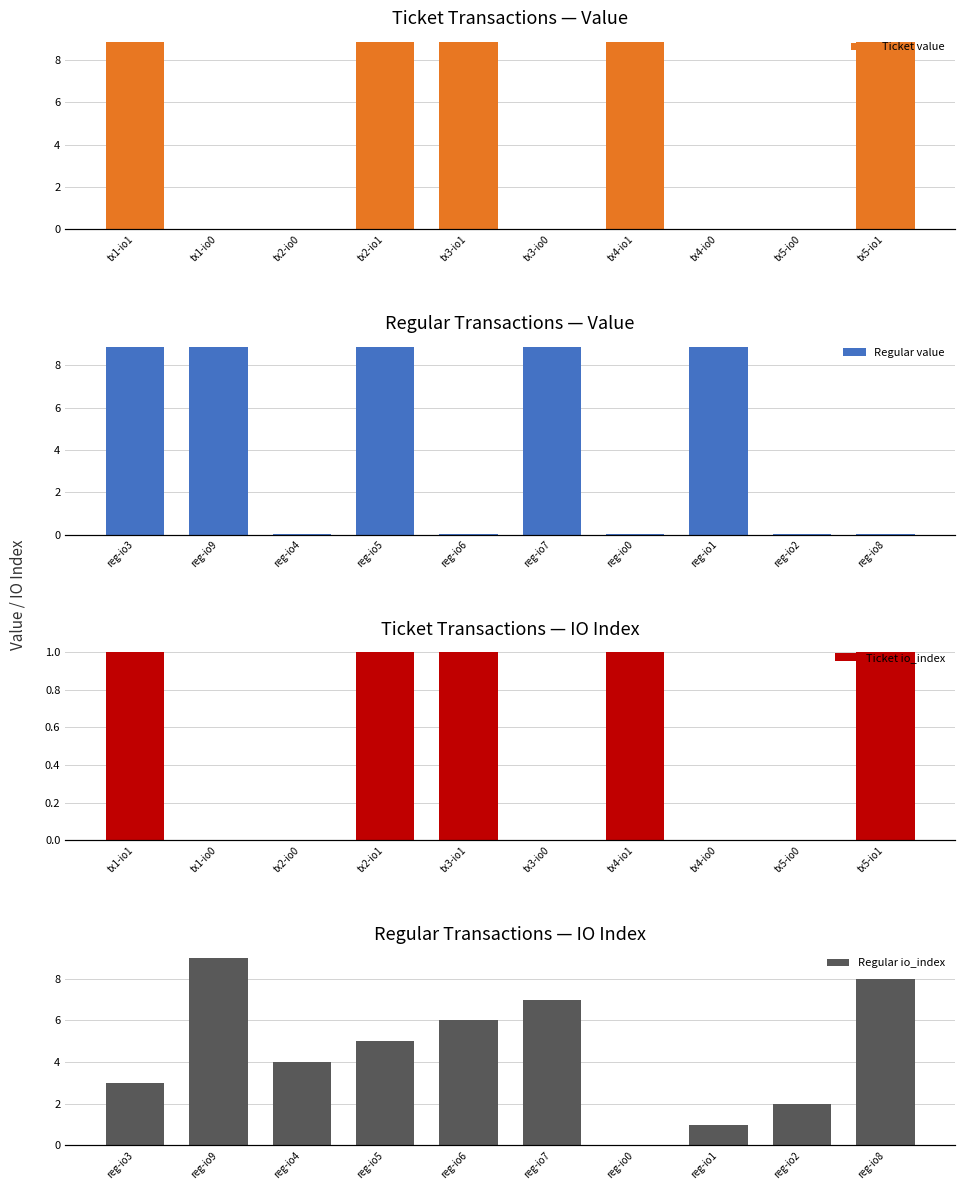

Is the value of Regular io_index at tx1-io0 greater than the value of Ticket value at tx2-io1?

Yes